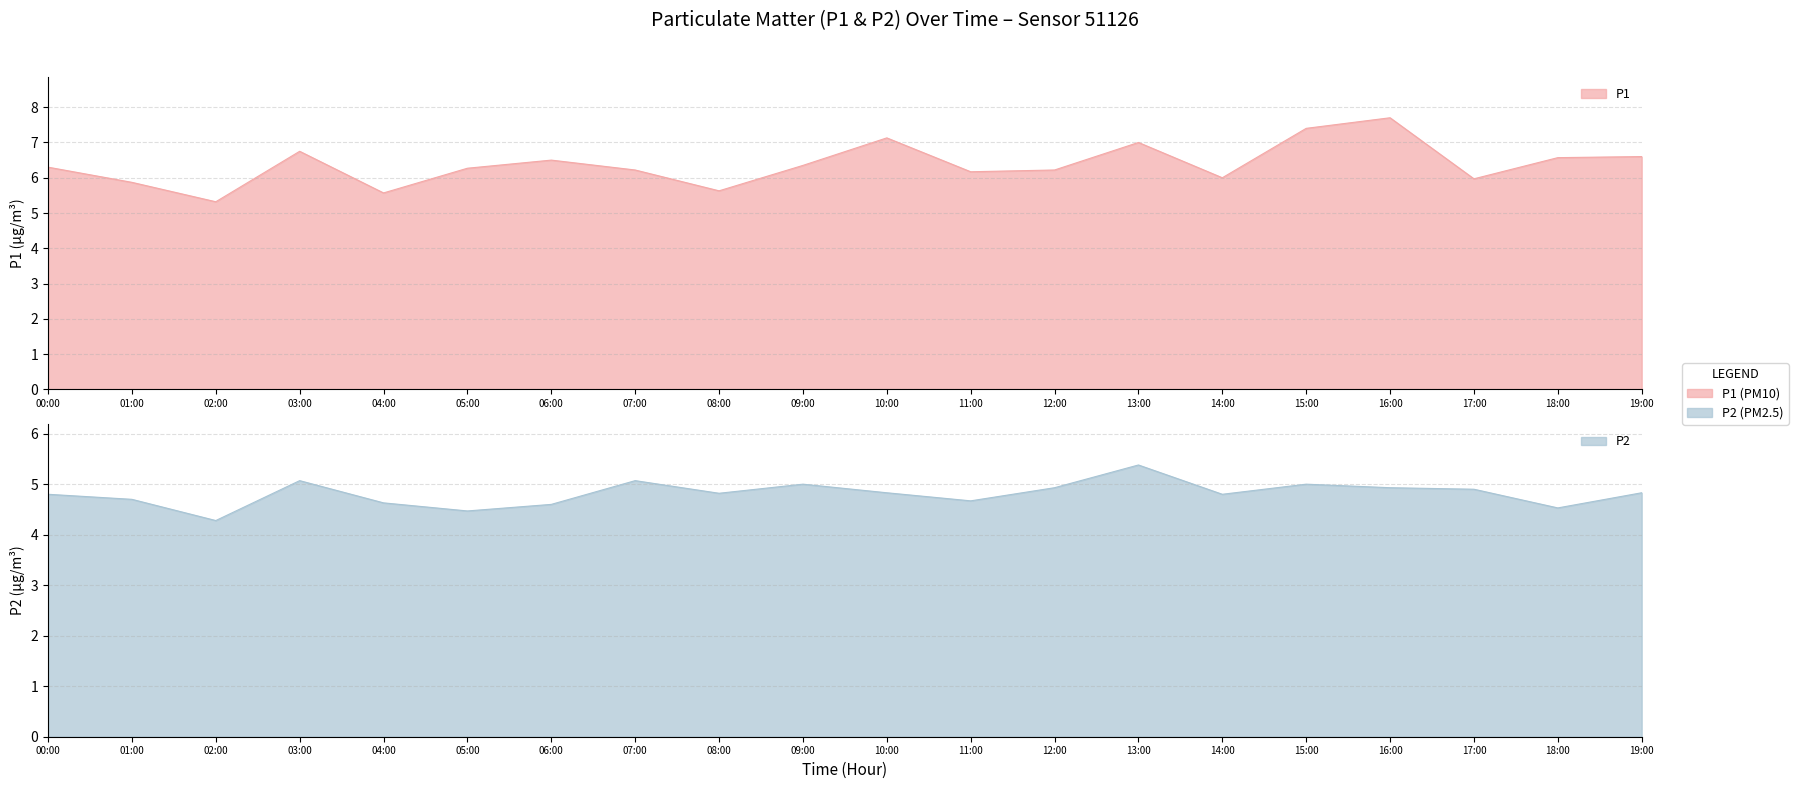

True or false: P2 has more than 0 points higher than both neighbors.

True